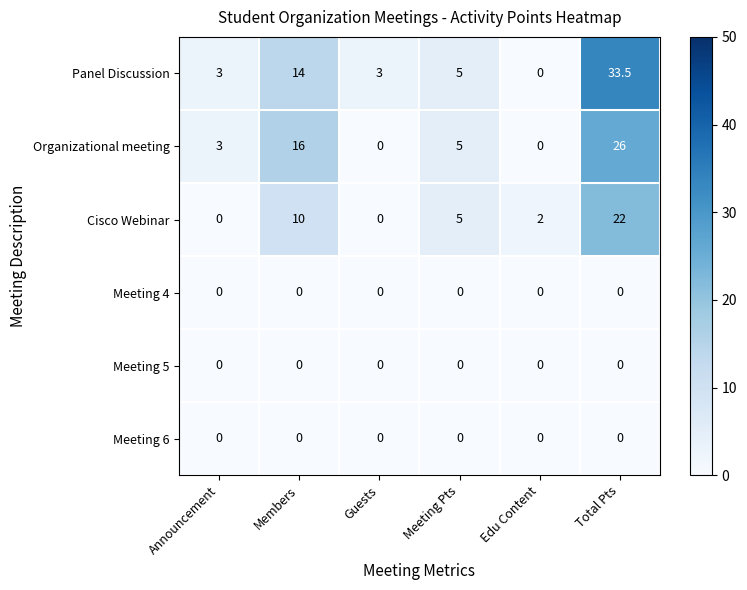

What value does the Panel Discussion series have at Guests?

3.0